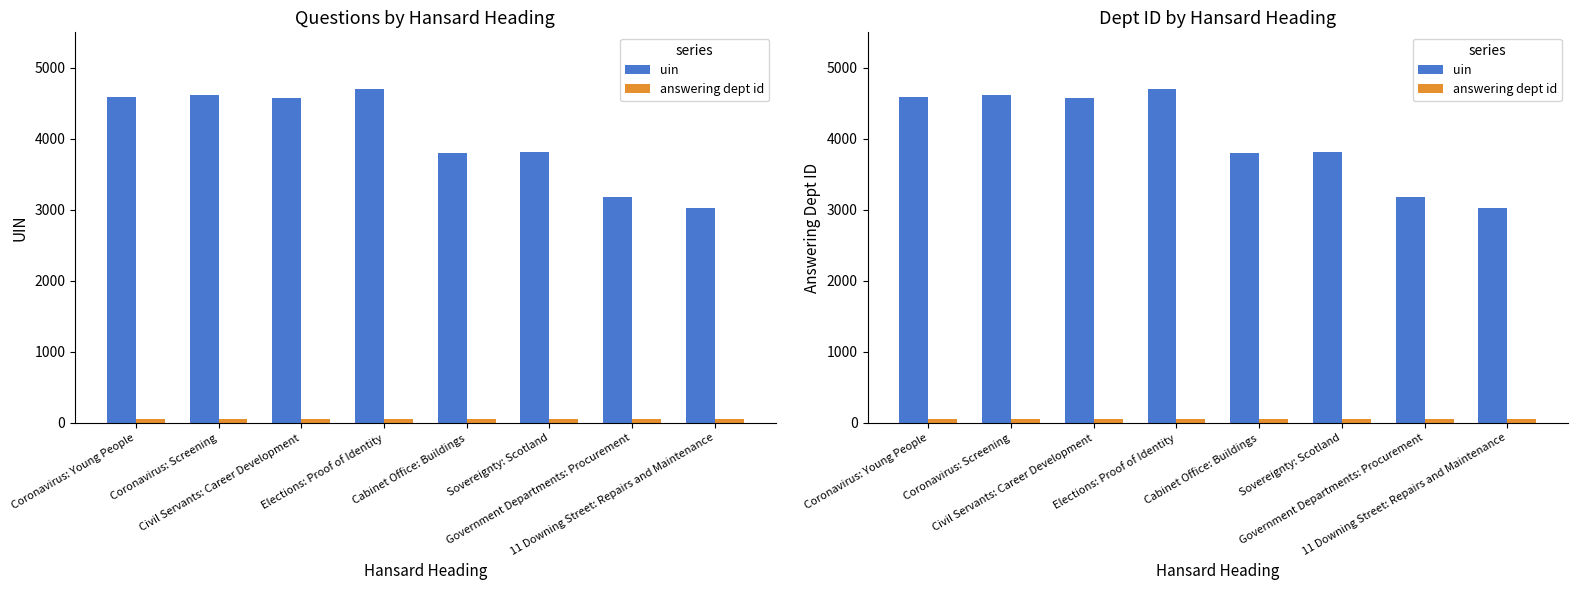

Which category has the lowest value across all series?

Coronavirus: Young People